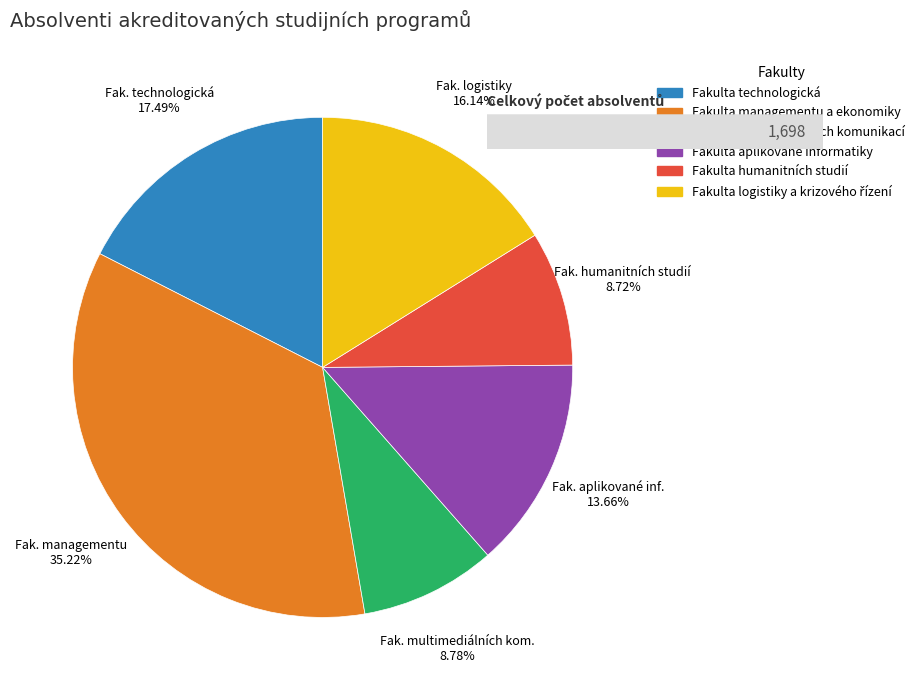

The Fakulta technologická slice represents 17% of the pie. True or false?

True